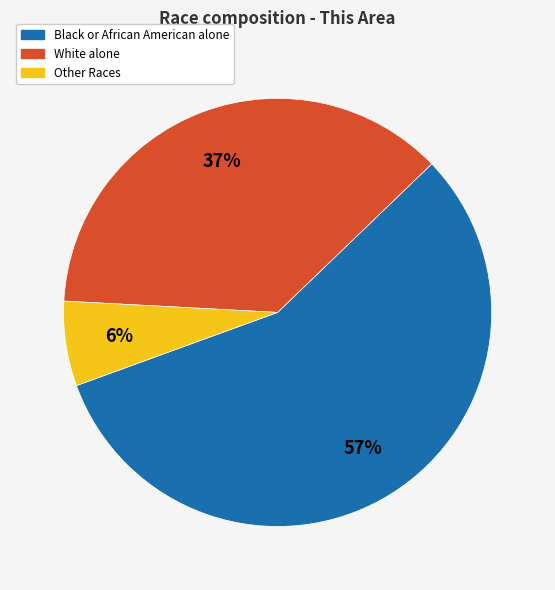

True or false: Other Races accounts for 14% of the total.

False